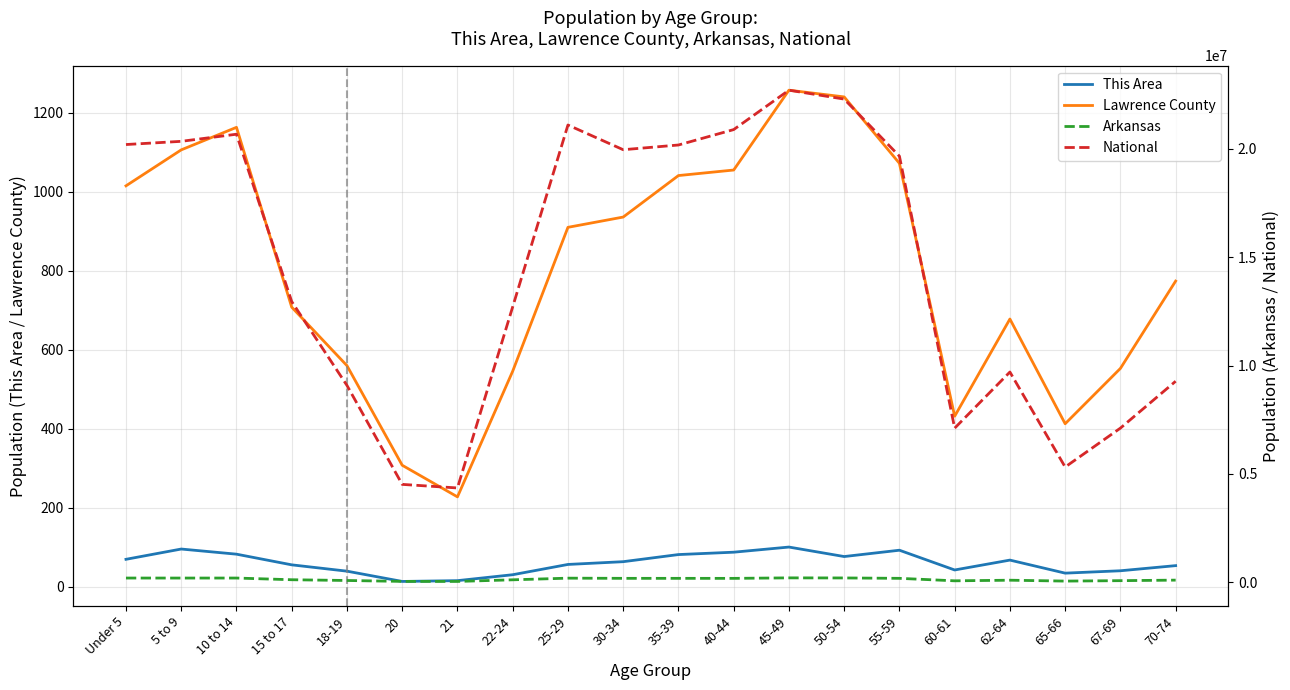

What is the value of the National point at the 14th from the left?

22298125